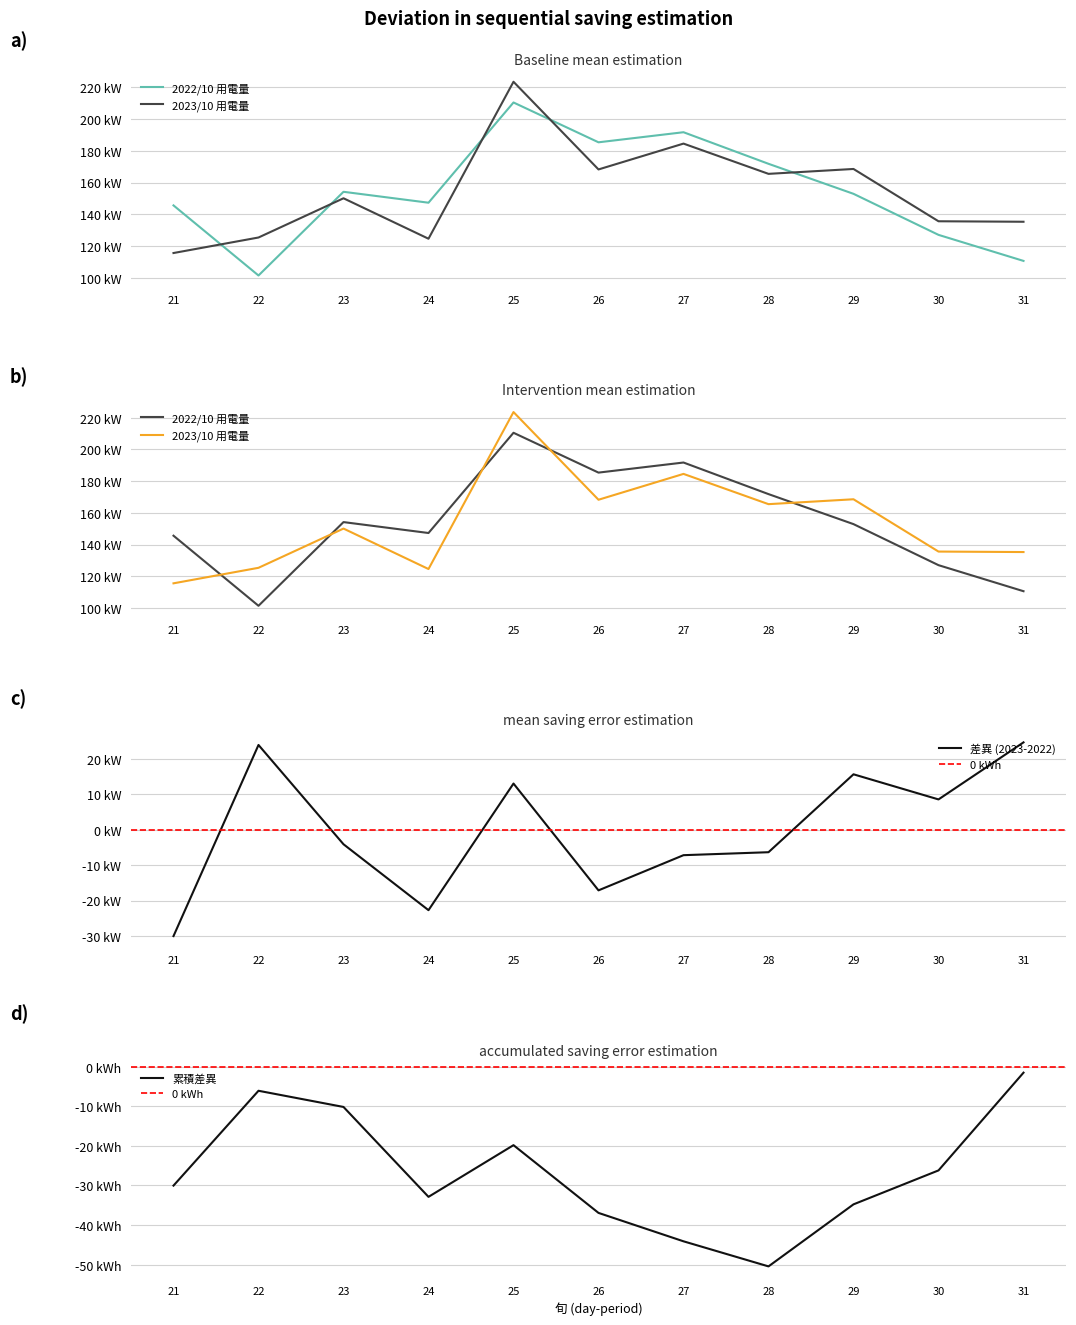

Which series has the largest total across all categories?

2022/10 用電量